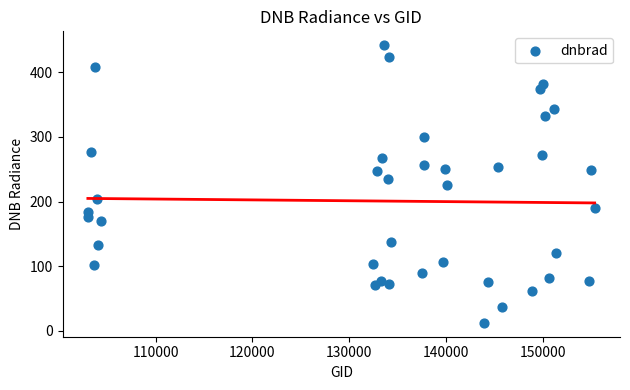

What is the range of Y values (max minus min)?

429.6